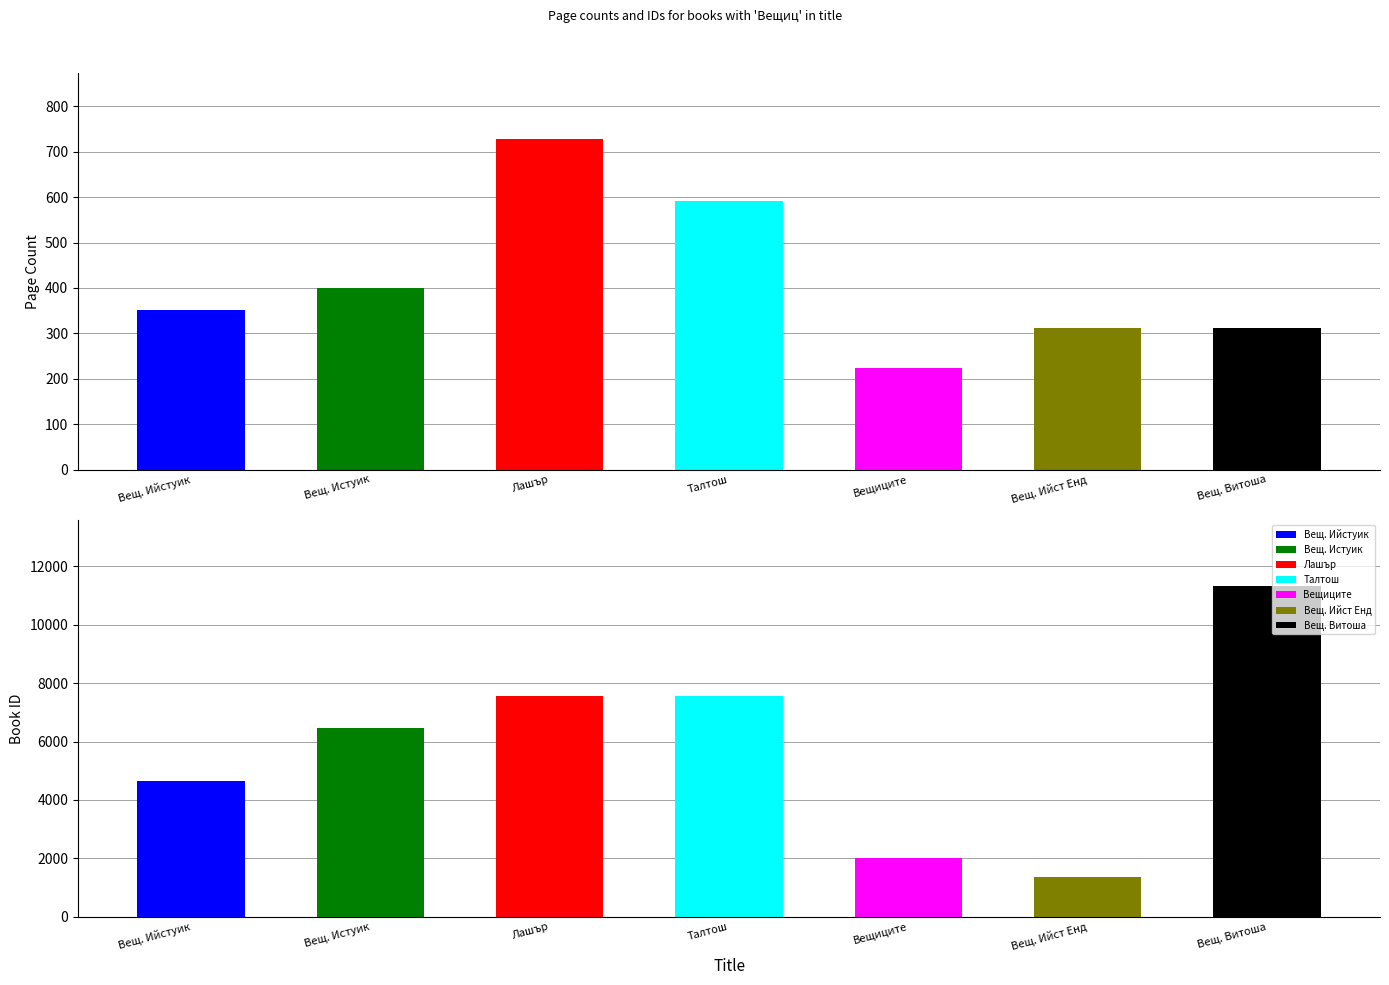

Which has a higher value, Вещиците от Ийст Енд or Вещиците?

Вещиците от Ийст Енд